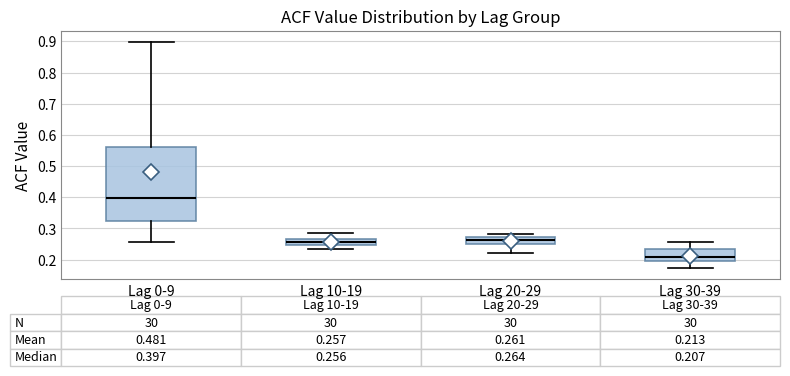

Which box is the tallest, from its lower edge to its upper edge?

Lag 0-9